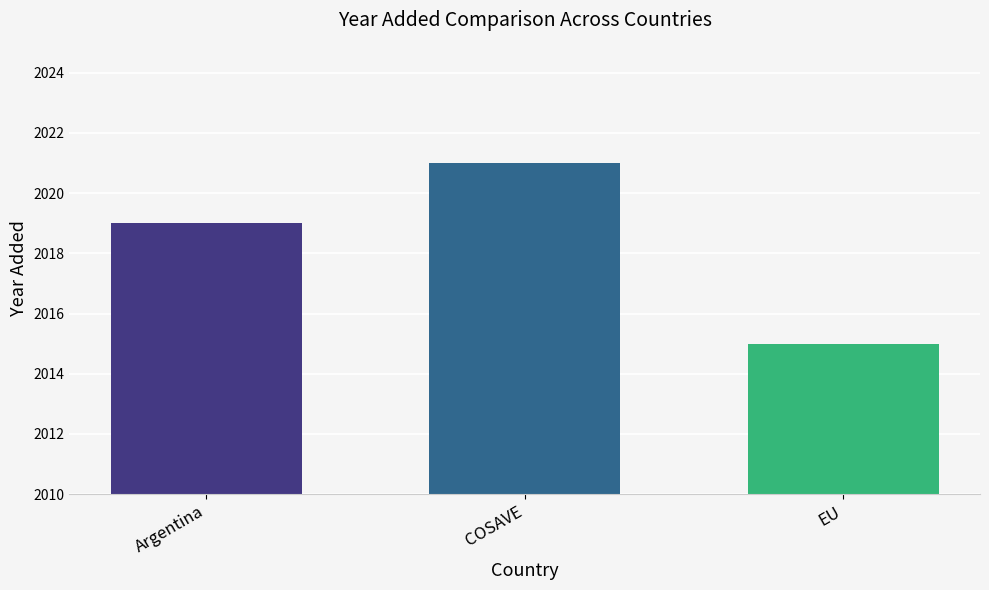

At which label is the value closest to 2018?

Argentina